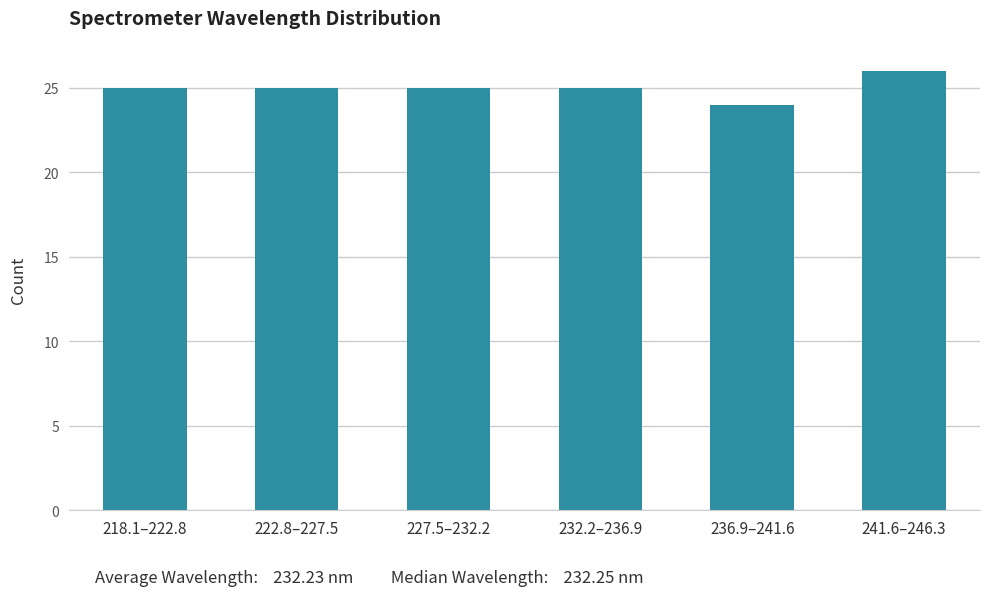

Reading left to right, what are all the values shown in this chart?

25	25	25	25	24	26